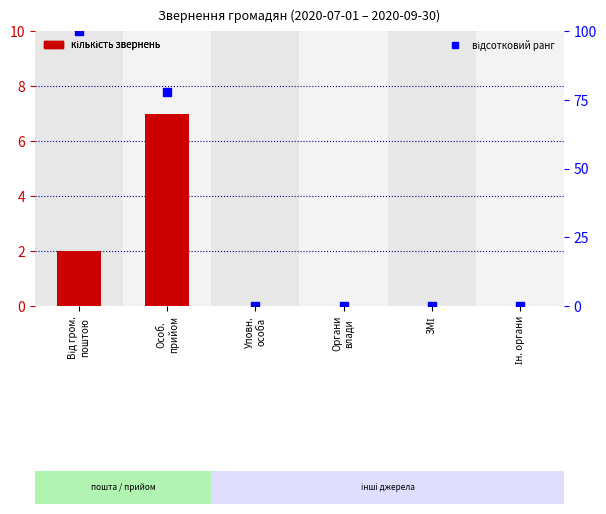

Which series has the largest total across all categories?

відсотковий ранг